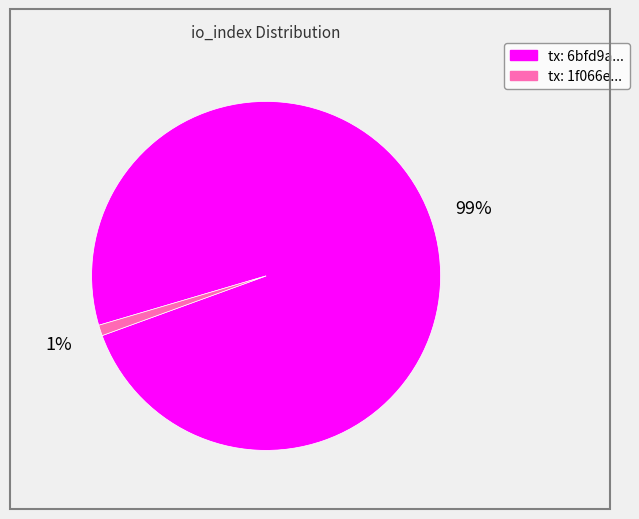

How many segments does this pie chart have?

2